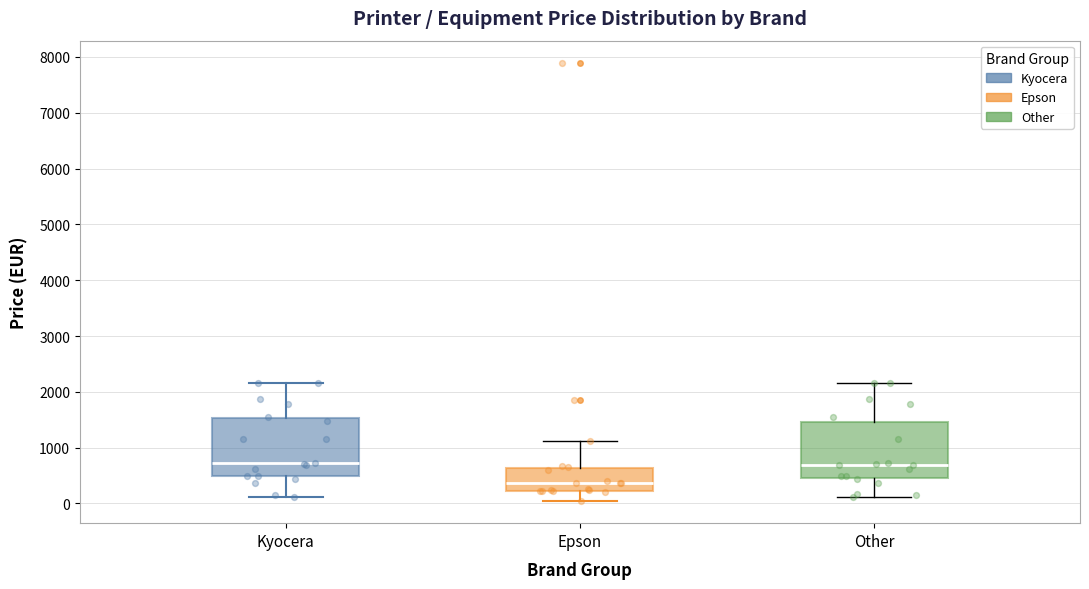

Which box has the lowest median line?

Epson